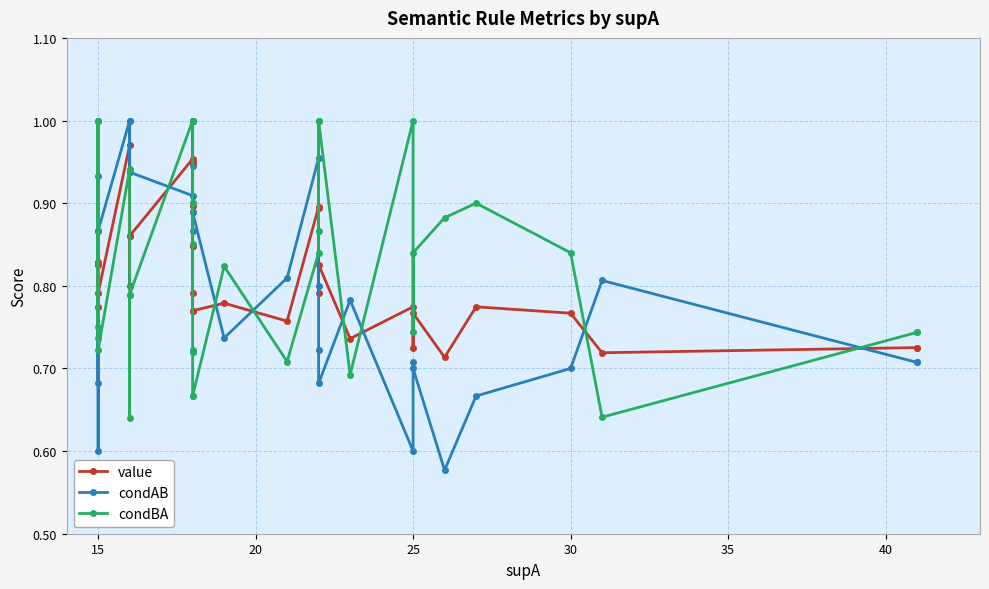

True or false: condAB and condBA intersect in this chart.

True